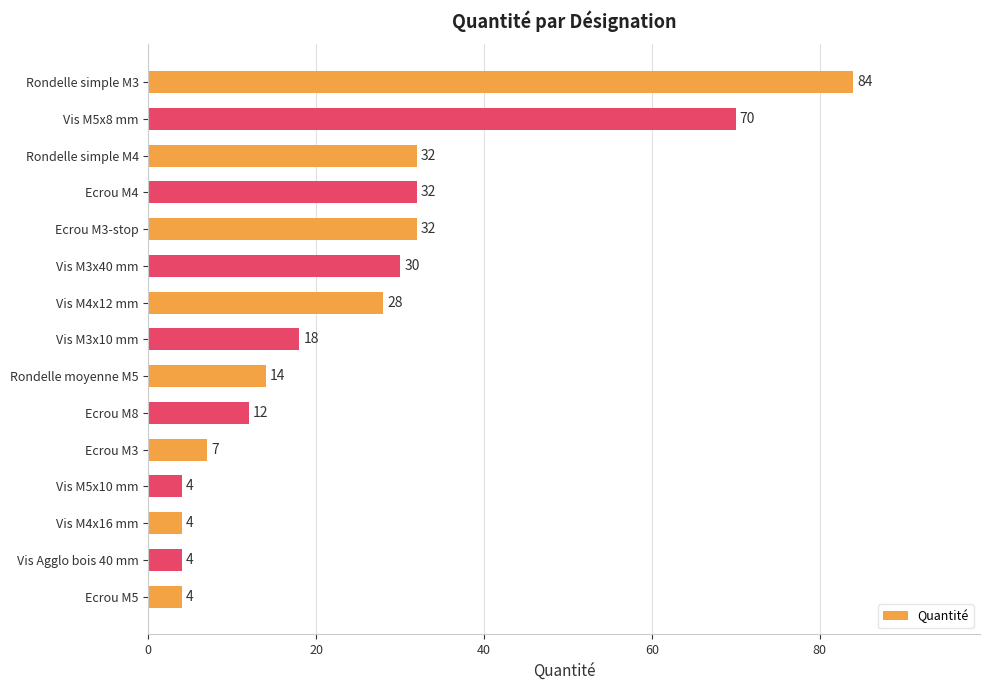

Is it true that the value at Vis M5x10 mm is 4?

True